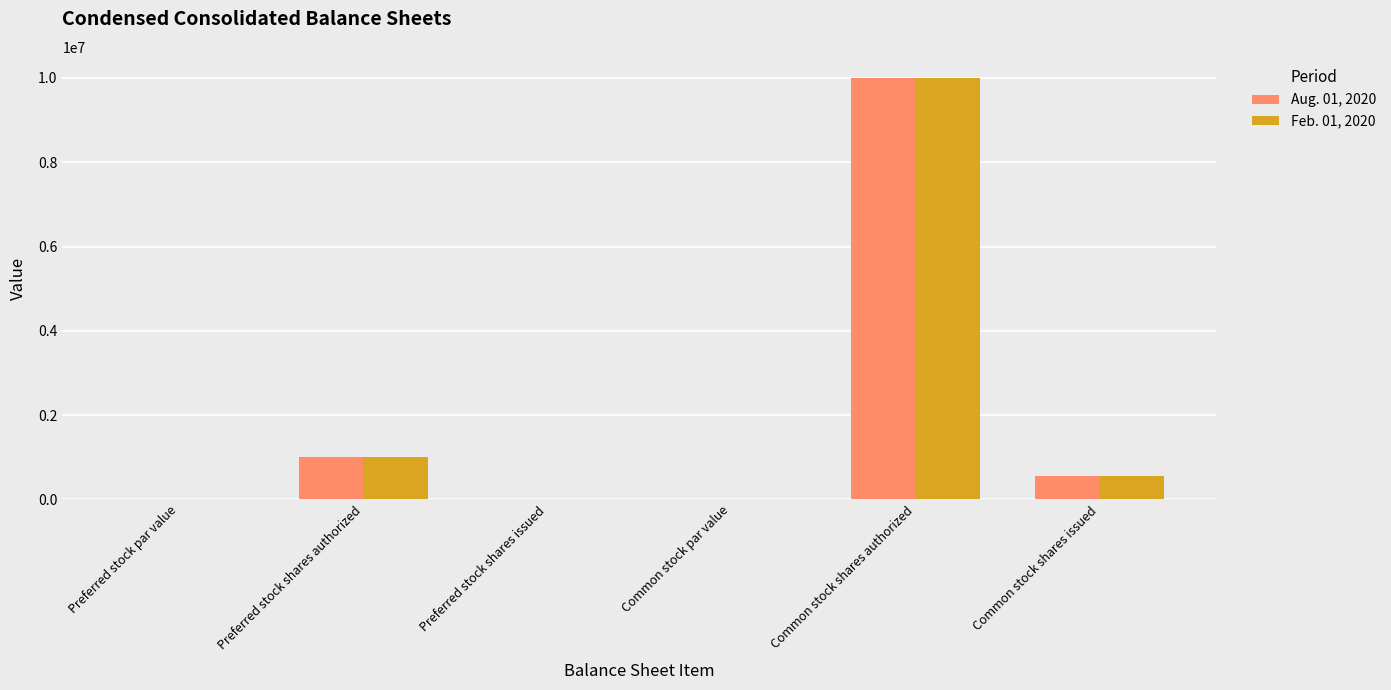

Does the chart contain stacked bars?

No